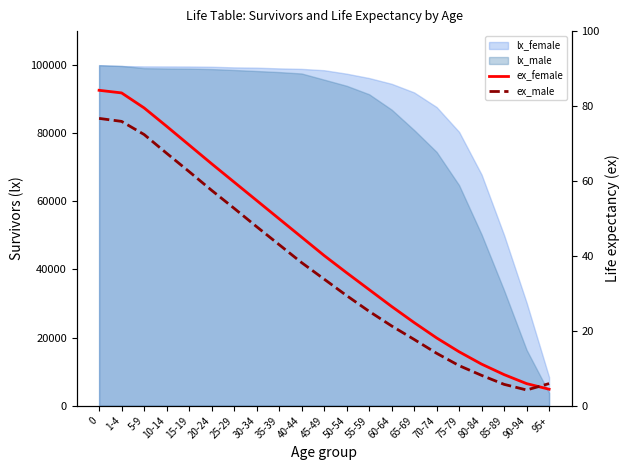

True or false: ex_female has a value of 14.4 at 75-79.

True